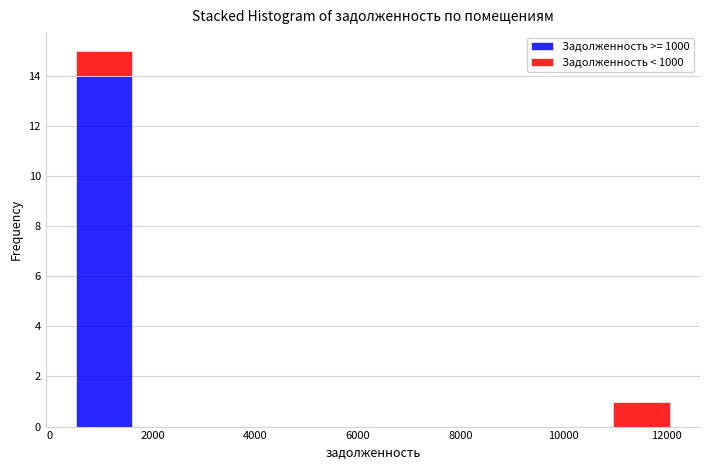

Reading left to right, list every stacked bar in this chart as the range it spans on the x-axis followed by its total height. Neither the bar edges nor the heights are printed on the chart, so give them approximately, as read against the axes.

400 to 1600: 15
1600 to 2800: 0
2800 to 4000: 0
4000 to 5200: 0
5200 to 6200: 0
6200 to 7400: 0
7400 to 8600: 0
8600 to 9800: 0
9800 to 11000: 0
11000 to 12000: 1